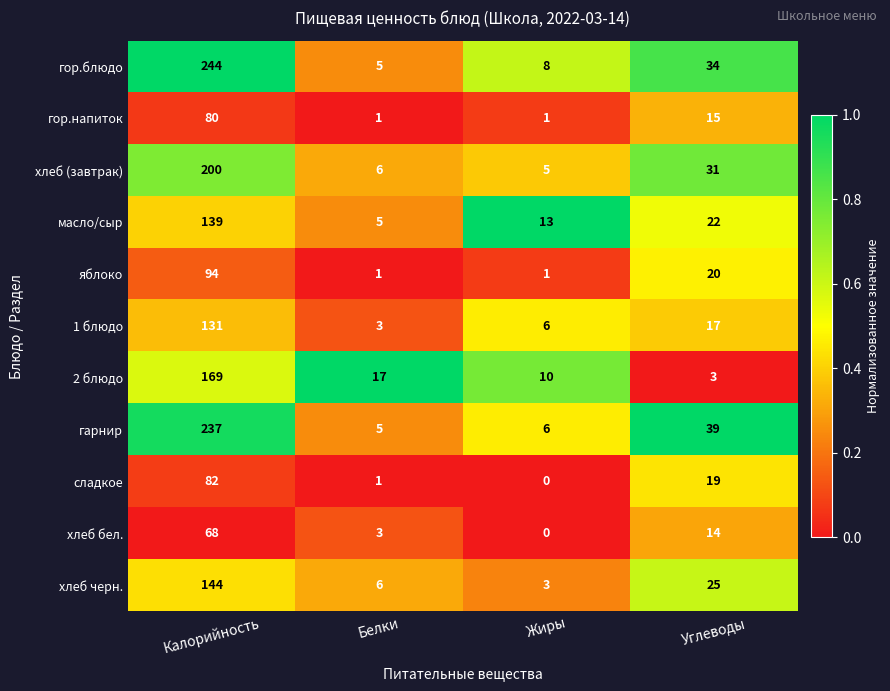

What is the average value of the гарнир series?

72